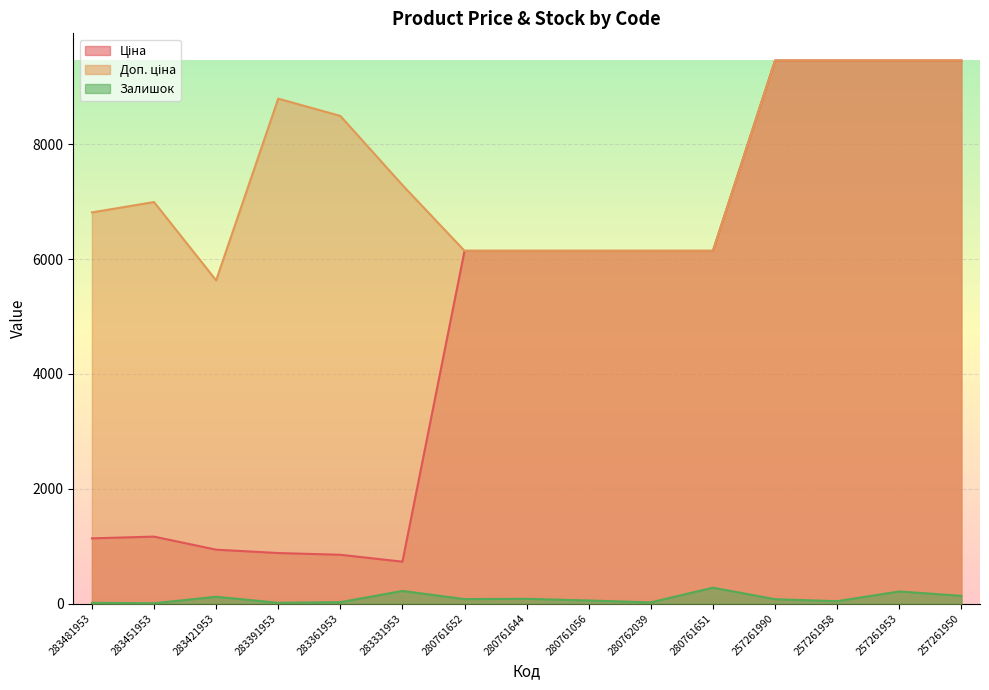

The Залишок series shows 2.7 at 283451953. True or false?

False